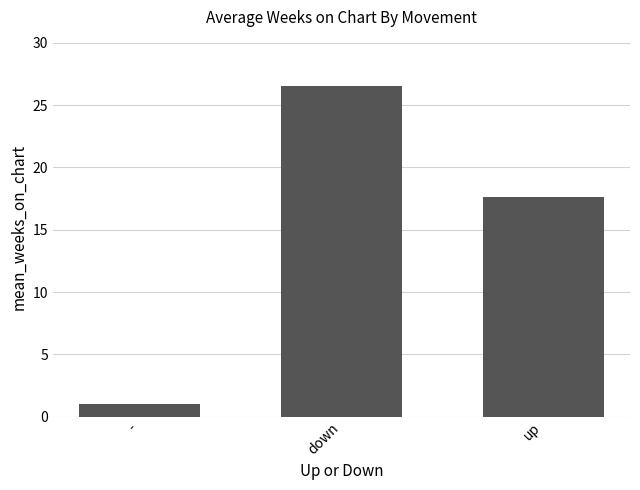

Reading left to right, what are all the values shown in this chart?

-=1.0	down=26.5	up=17.6